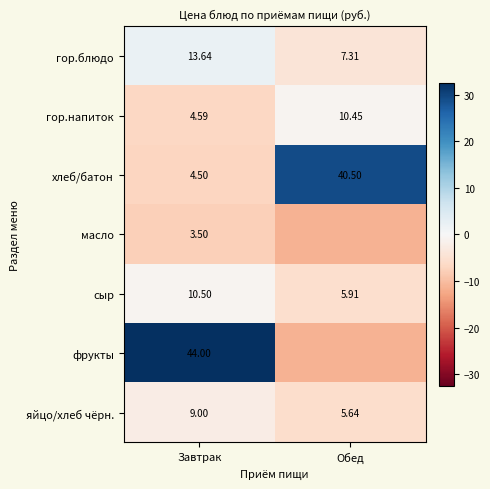

Where is хлеб/батон nearest to the value 22?

Завтрак